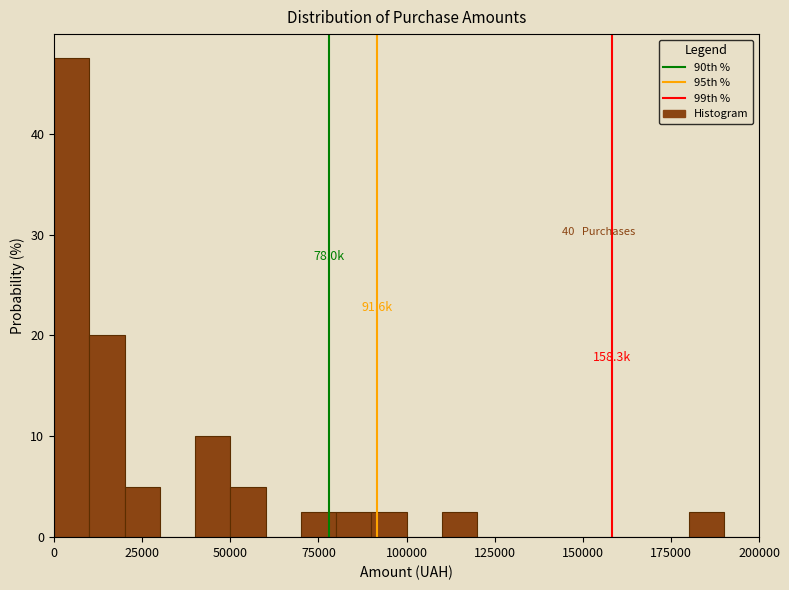

Around what value on the x-axis is the tallest bar? Give the approximate position of its centre, as read against the axis.

5000